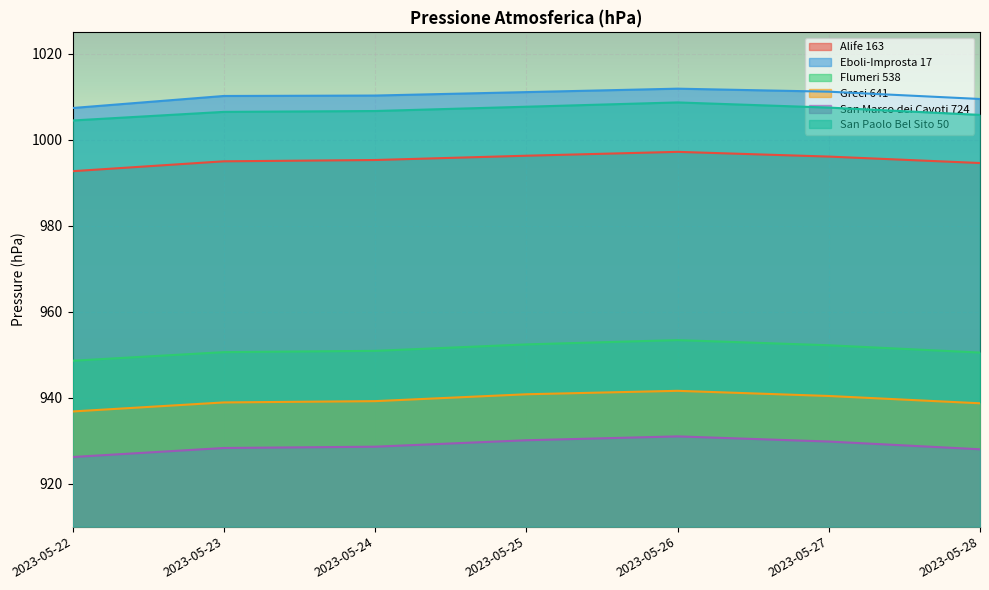

What is the value of the San Paolo Bel Sito 50 point at the 7th from the left?

1005.8